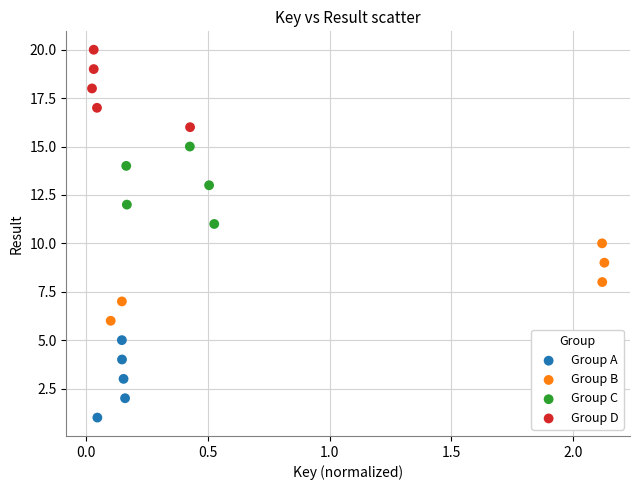

Which series reaches the maximum Y coordinate?

Group D